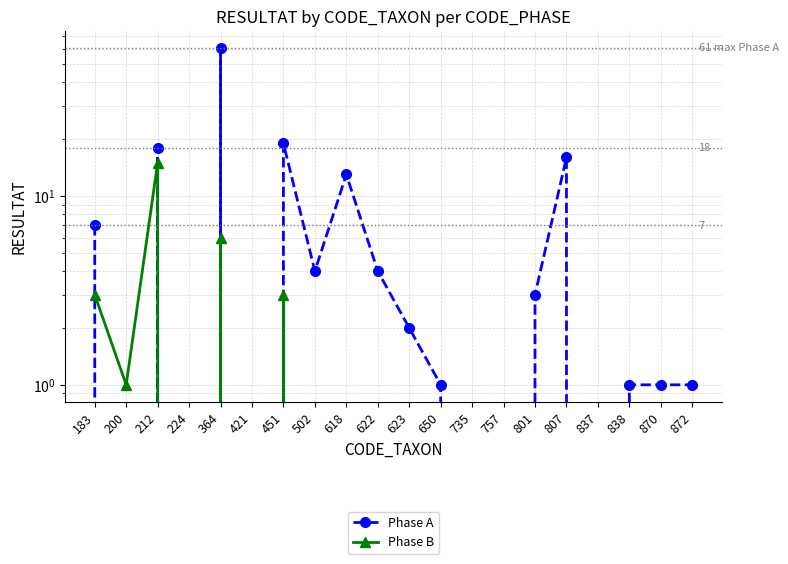

What is the value of the Phase B point at the 5th from the left?

6